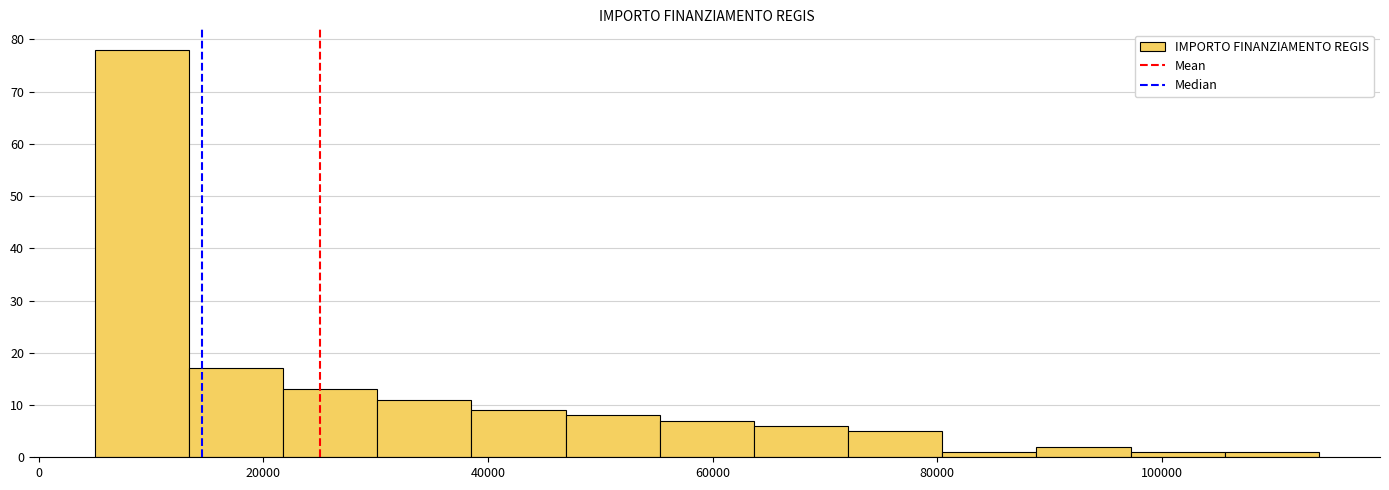

Reading left to right, transcribe this chart: for each bar, give the range it covers on the x-axis and its height. Neither the bar edges nor the heights are printed on the chart, so give them approximately, as read against the axes.

6000 to 14000: 78
14000 to 22000: 17
22000 to 30000: 13
30000 to 38000: 11
38000 to 46000: 9
46000 to 56000: 8
56000 to 64000: 7
64000 to 72000: 6
72000 to 80000: 5
80000 to 88000: 1
88000 to 98000: 2
98000 to 106000: 1
106000 to 114000: 1